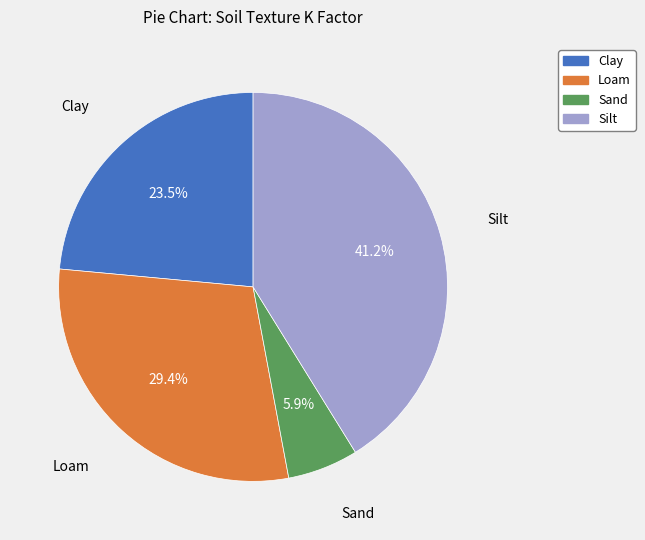

To the nearest percent, what is the average slice percentage?

25%